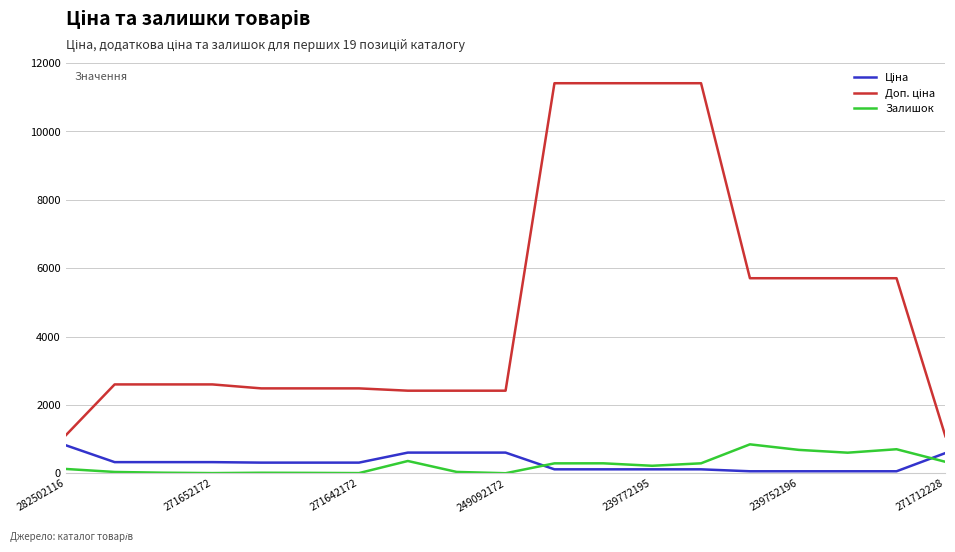

What is the maximum value shown in the chart?

11410.0